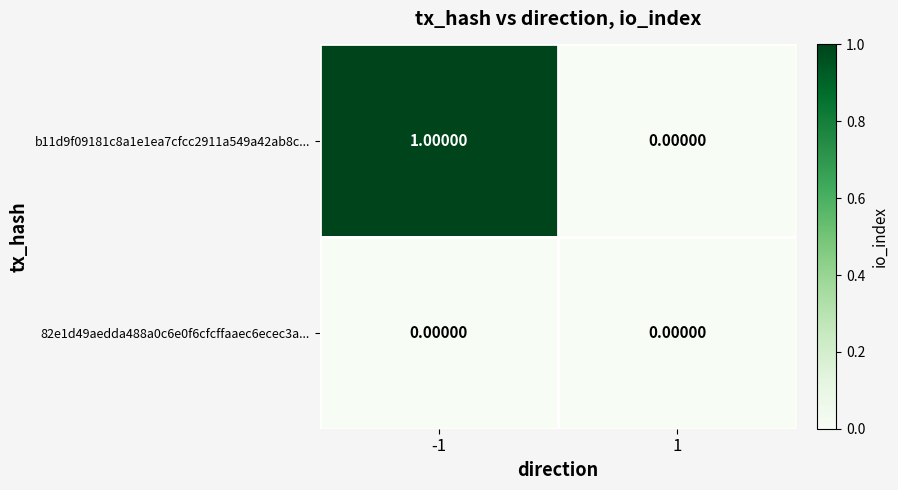

At which category is the sum across all series the highest?

-1